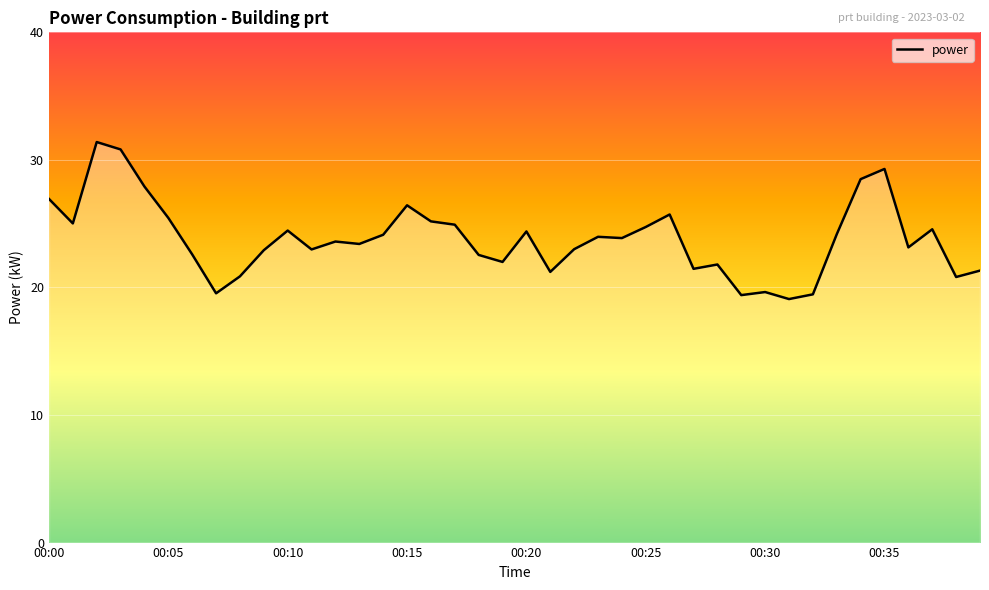

What is the difference between the maximum and minimum values?

12.3